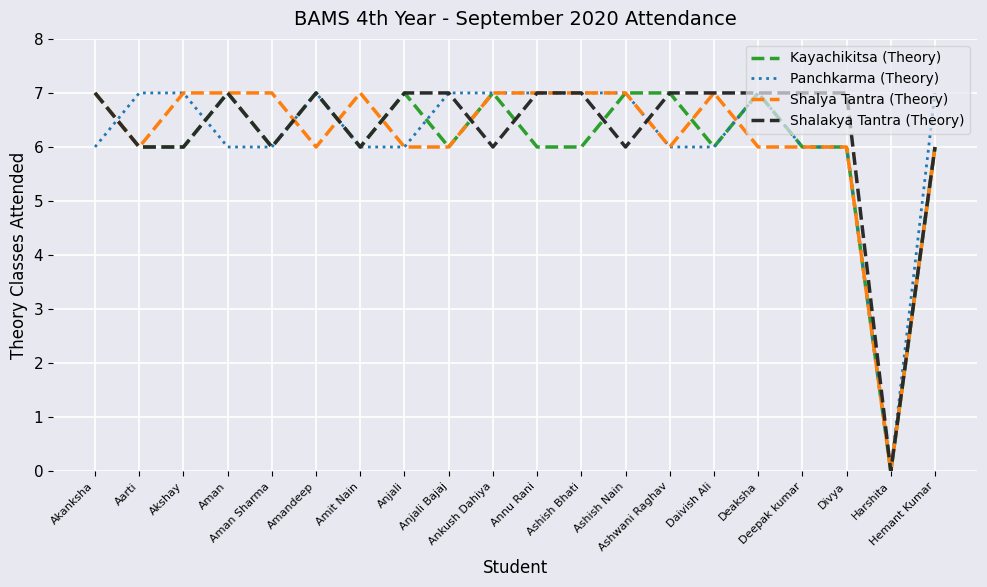

What is the approximate value of Shalakya Tantra (Theory) at Amandeep?

7